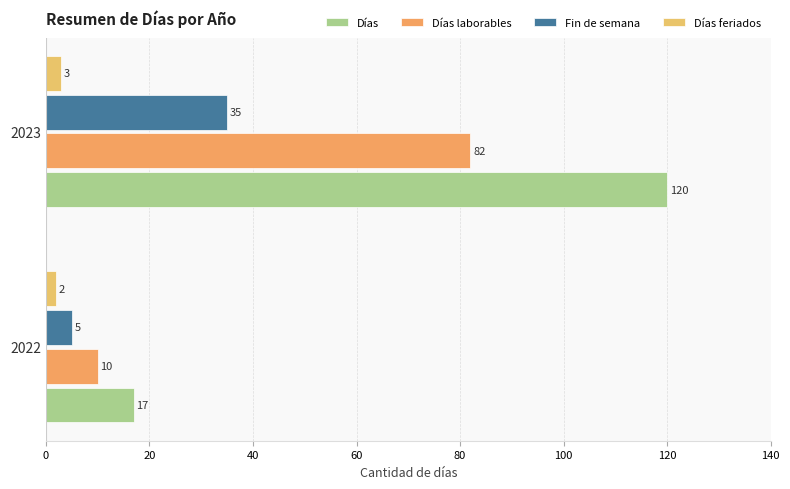

How many values in the Días series are below 120?

1